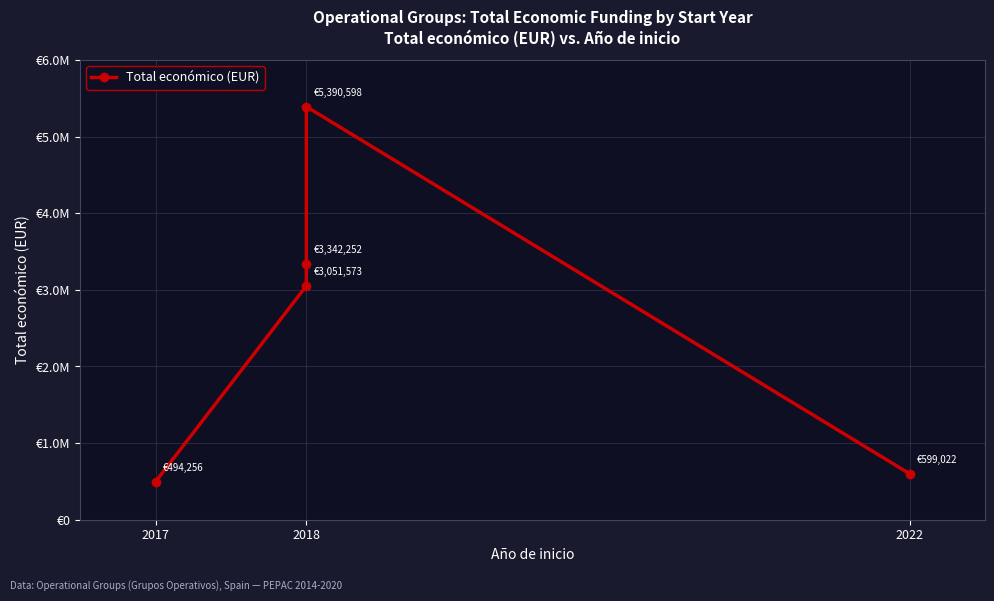

Which has a higher value, 2018 or 2017?

2018